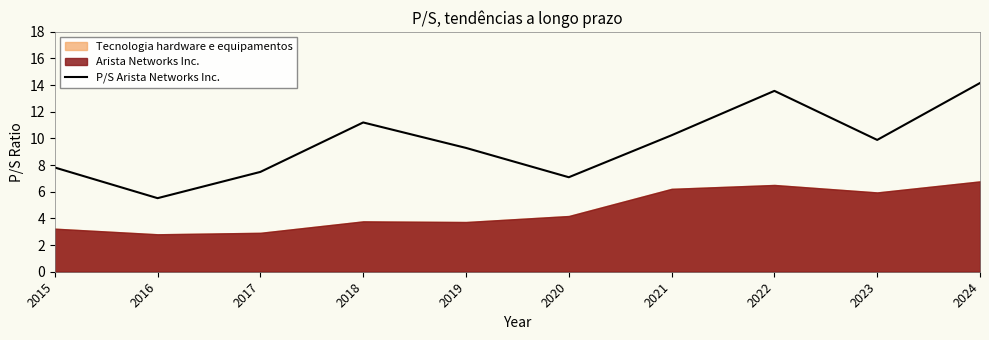

Which category has the highest value in the P/S Arista Networks Inc. series?

2024